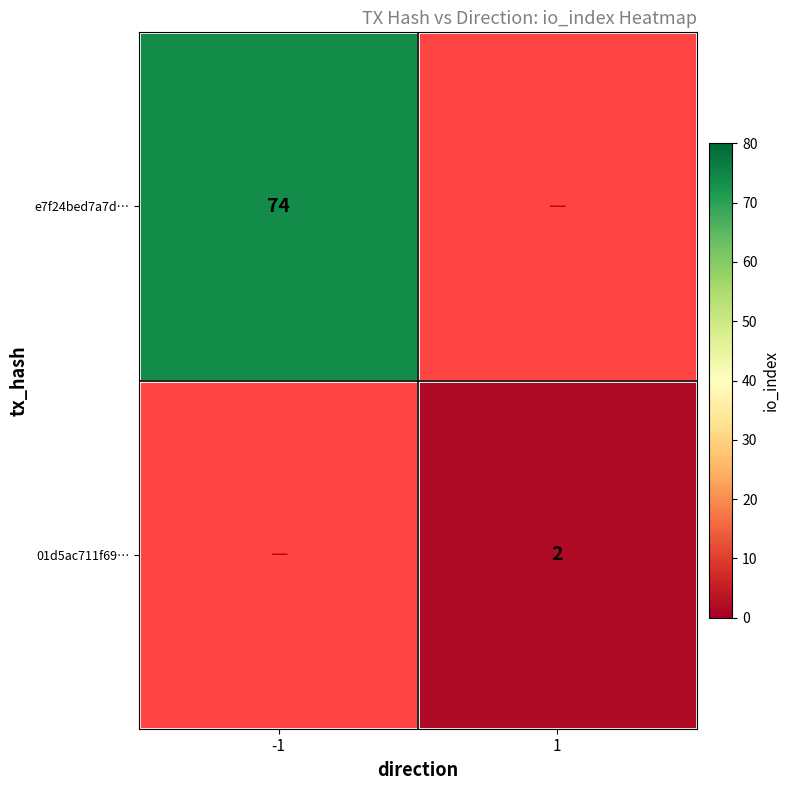

Is it true that e7f24bed7a7d… equals 74 at -1?

True